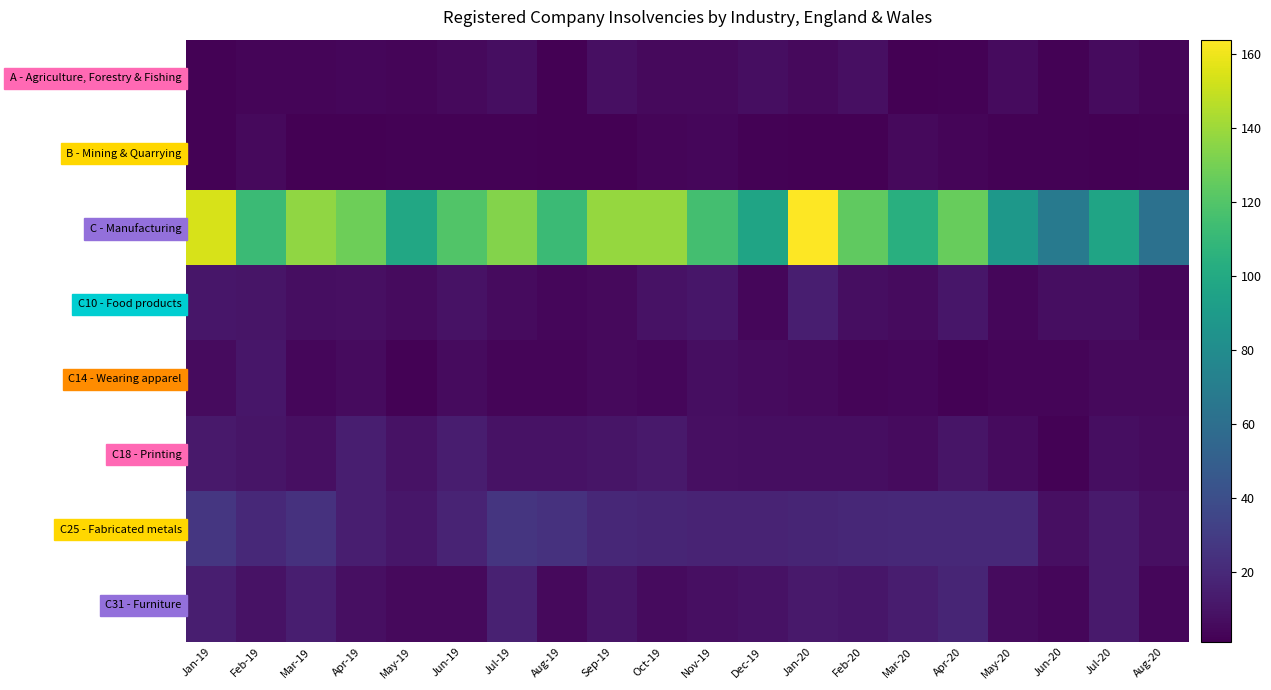

At which category does the chart reach its minimum across all series?

Aug-19